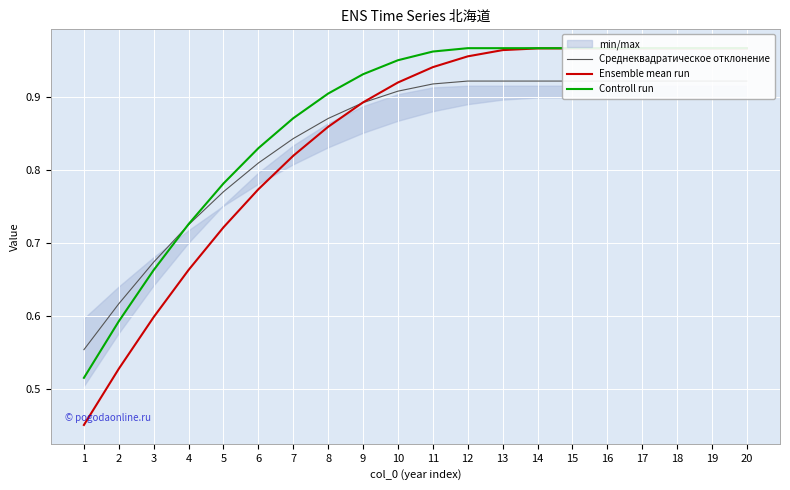

What are all the series names shown in the legend?

Среднеквадратическое отклонение, Ensemble mean run, Controll run